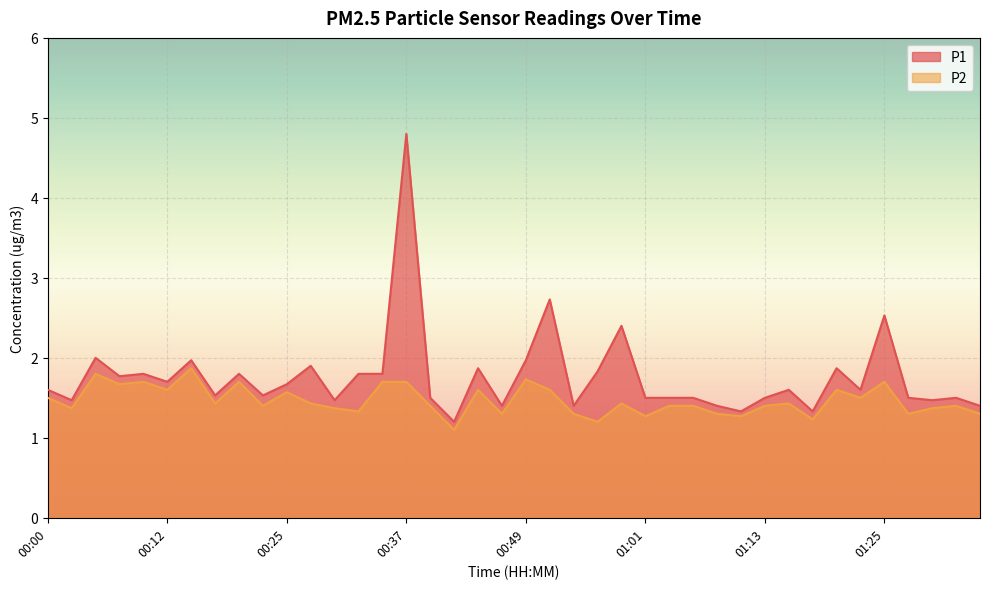

True or false: P1 has more than 2 points higher than both neighbors.

True